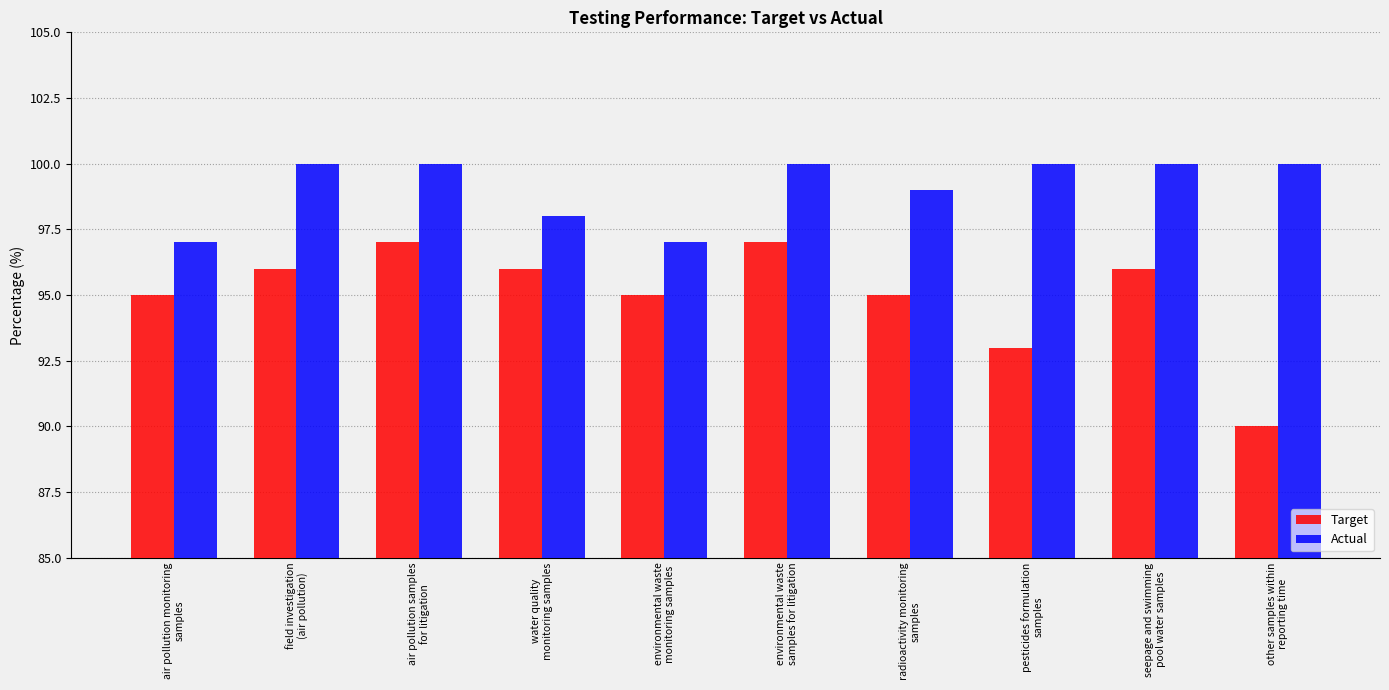

What value does the Actual series have at field investigation
(air pollution)?

100